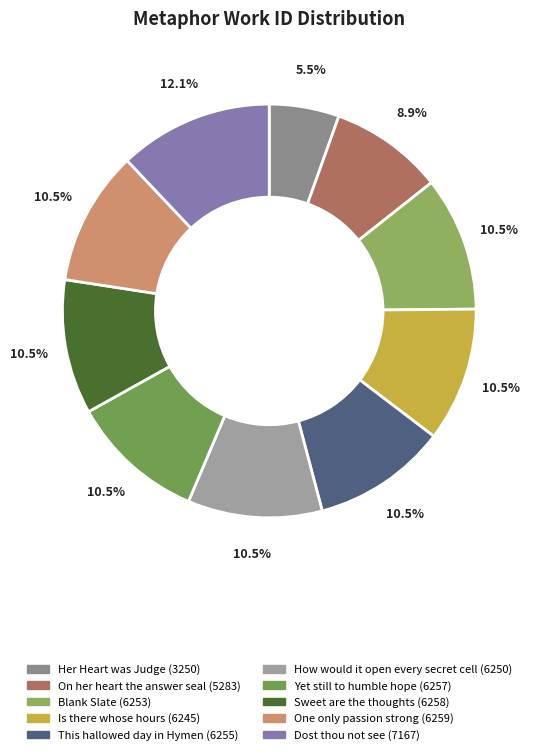

What is the change in value from Her Heart was Judge to This hallowed day in Hymen?

+3005